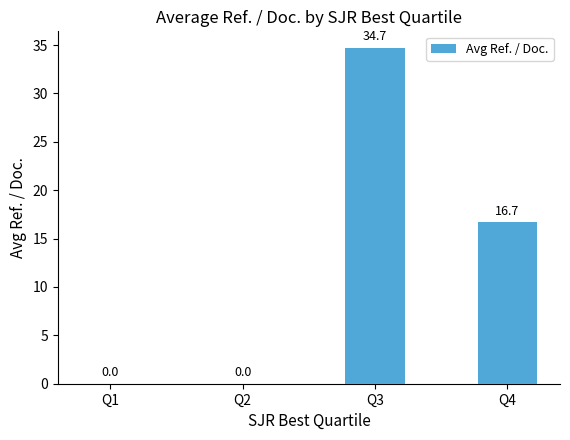

Reading right to left, extract all data points from this chart.

Q4=16.7	Q3=34.7	Q2=0.0	Q1=0.0